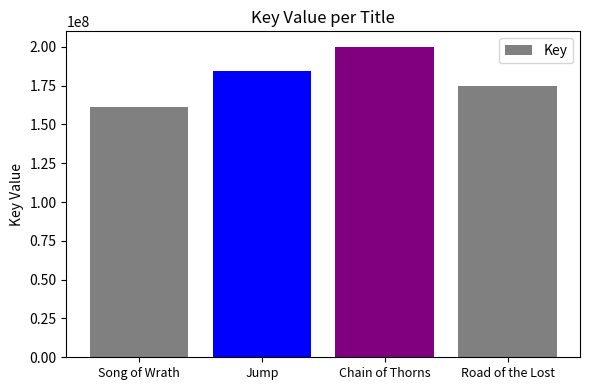

Rank the categories by value from lowest to highest.

Song of Wrath, Road of the Lost, Jump, Chain of Thorns